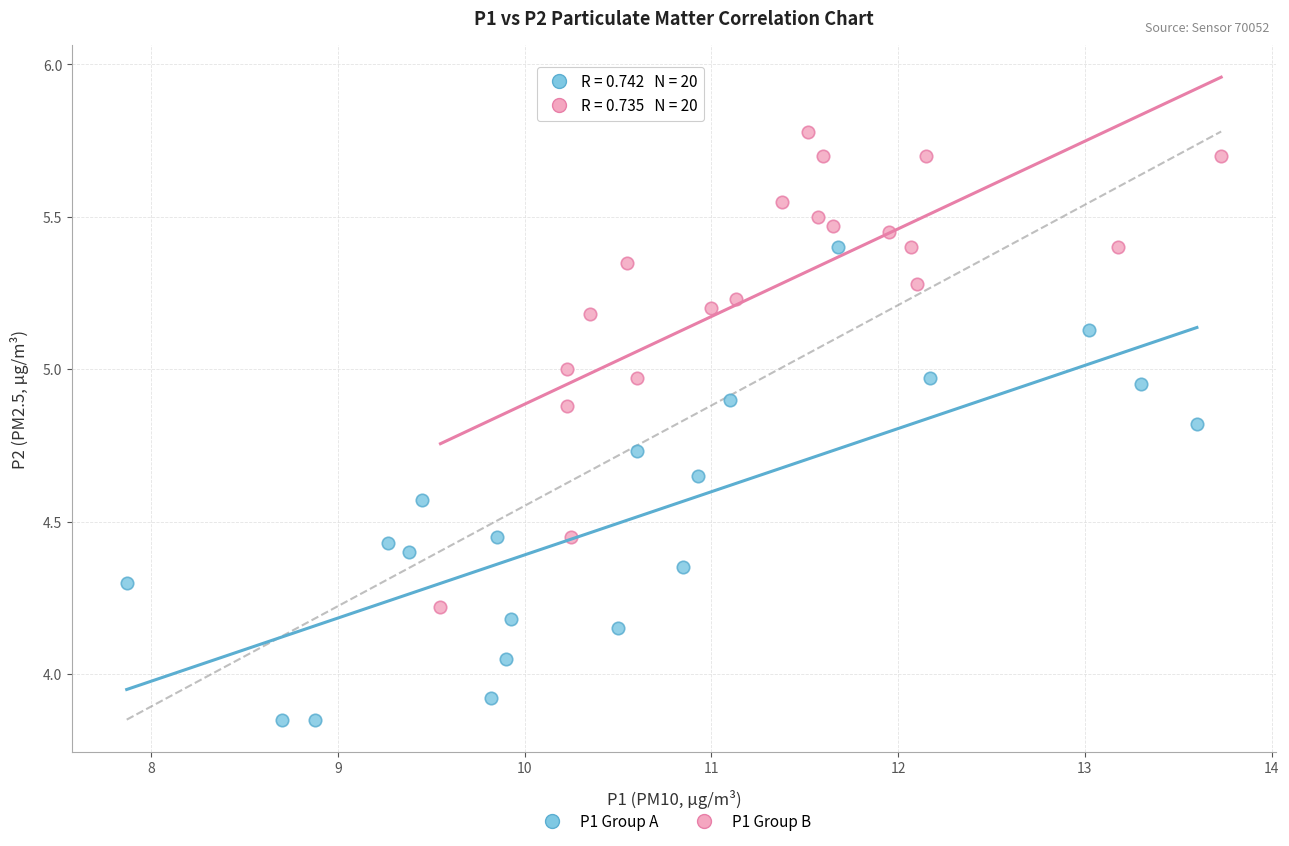

Which series contains the highest Y value?

P1 Group B